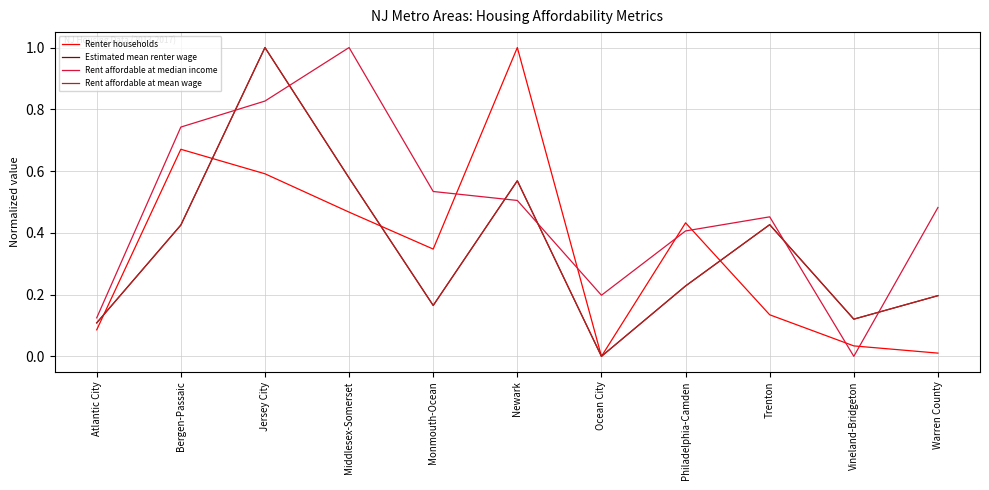

What is the label of the 10th point from the right?

Bergen-Passaic